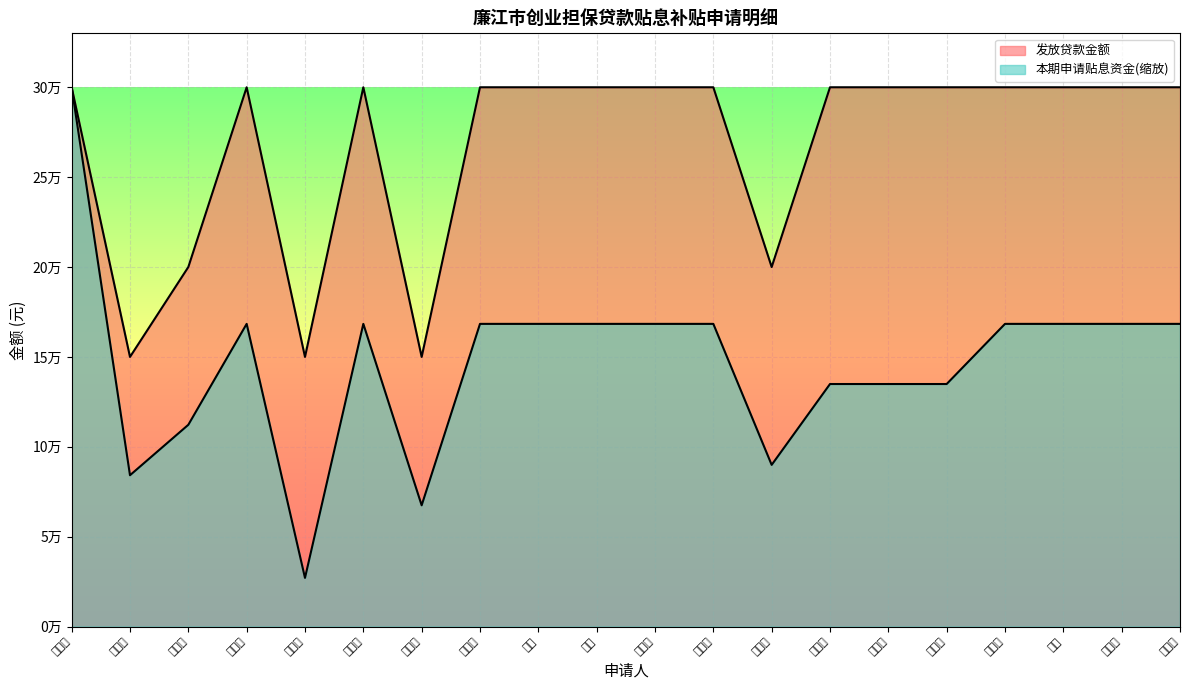

List the series in order of their peak value, lowest first.

发放贷款金额, 本期申请贴息资金